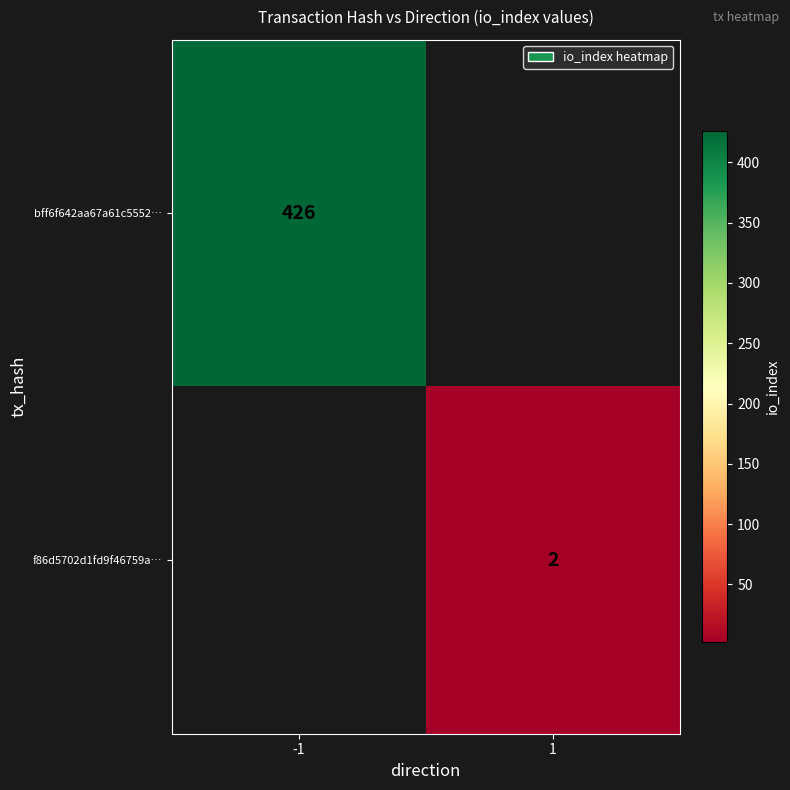

Is the value of bff6f642aa67a61c5552… at -1 greater than the value of f86d5702d1fd9f46759a… at 1?

Yes